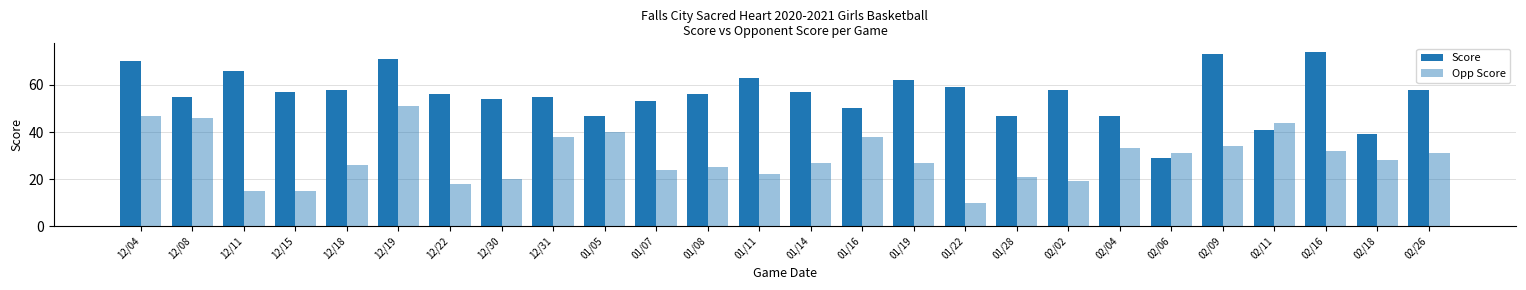

At which label is Opp Score closest to 30?

02/06